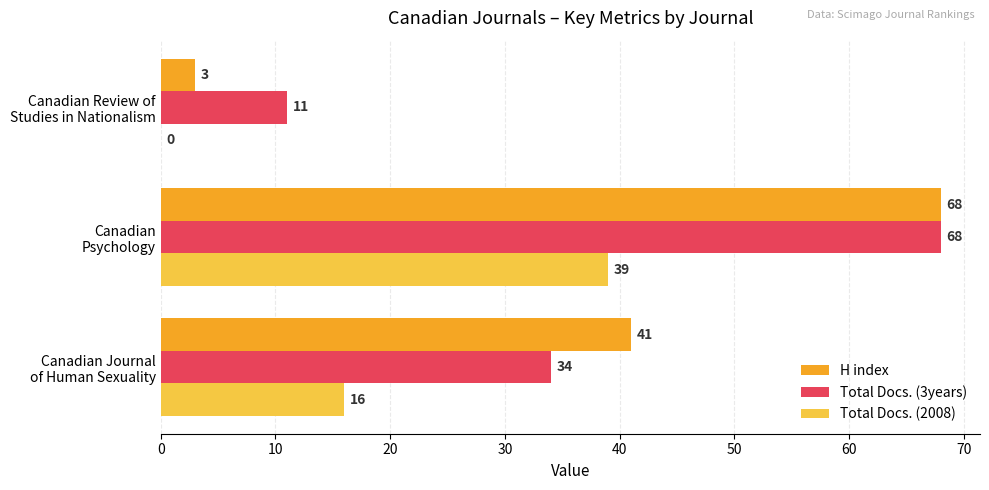

What is the greatest value displayed?

68